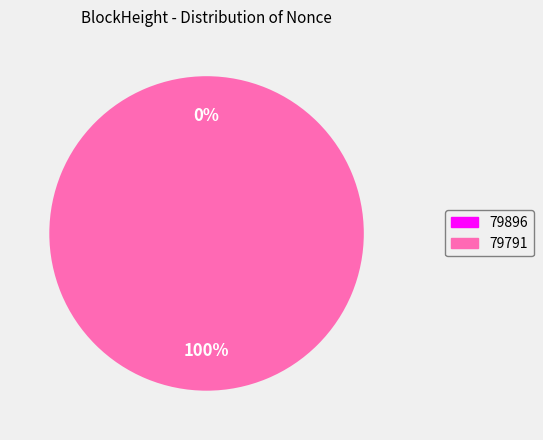

Is it true that 79791 is 94% of the pie?

False